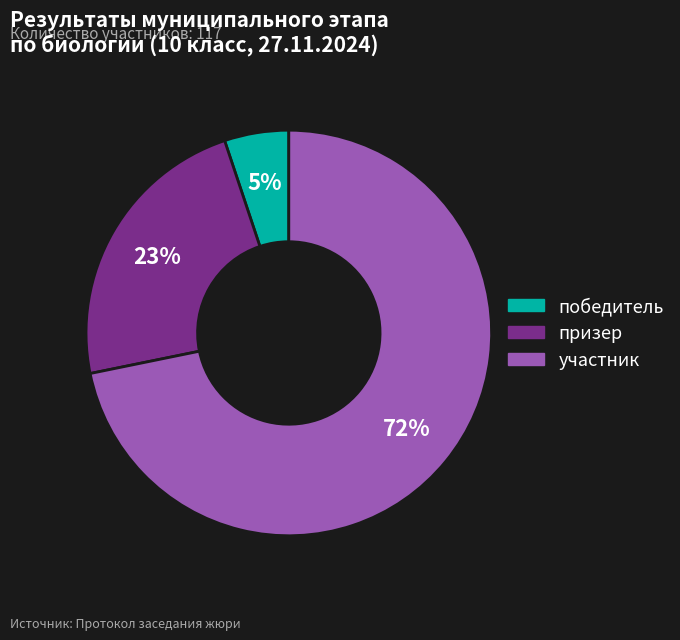

How many segments does this pie chart have?

3